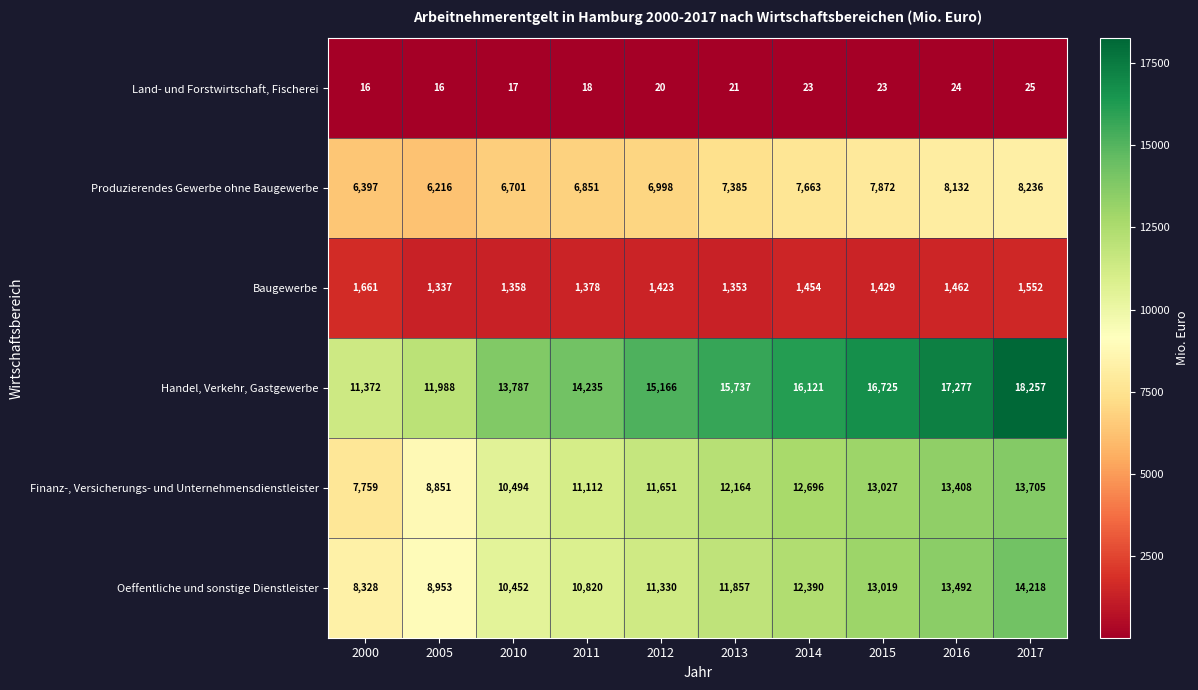

How many values in the Produzierendes Gewerbe ohne Baugewerbe series are below 7385?

5